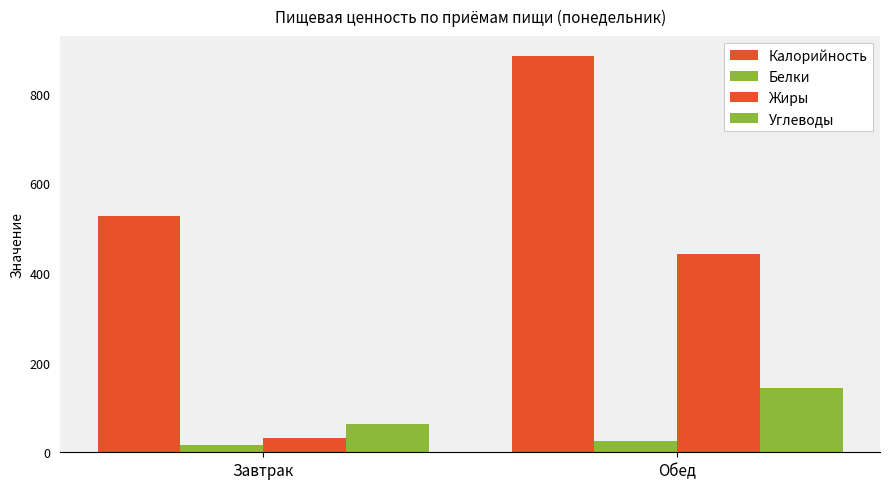

What is the maximum value for Белки?

26.2